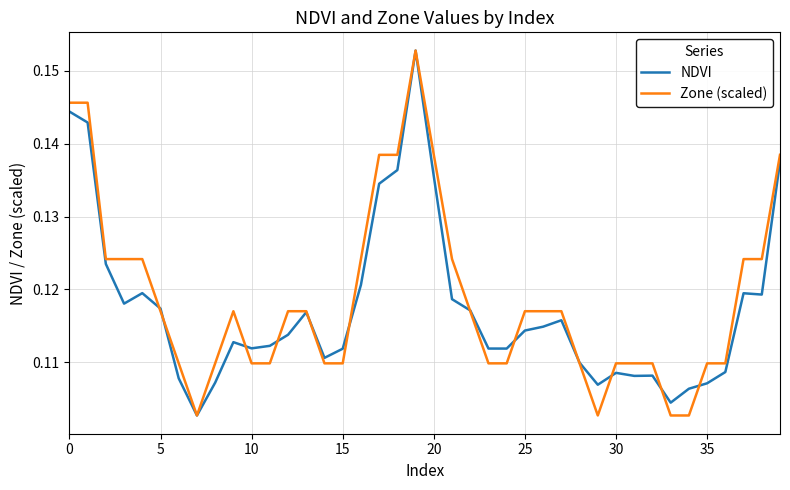

At which category is the sum across all series the highest?

19